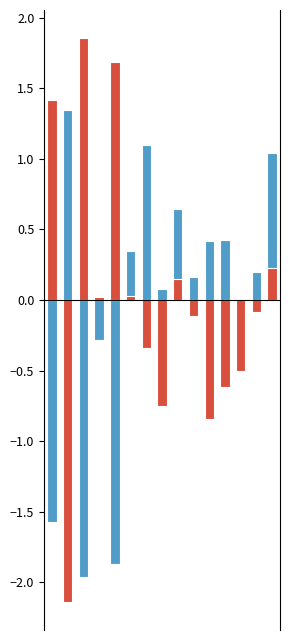

At which category is the sum across all series the highest?

14